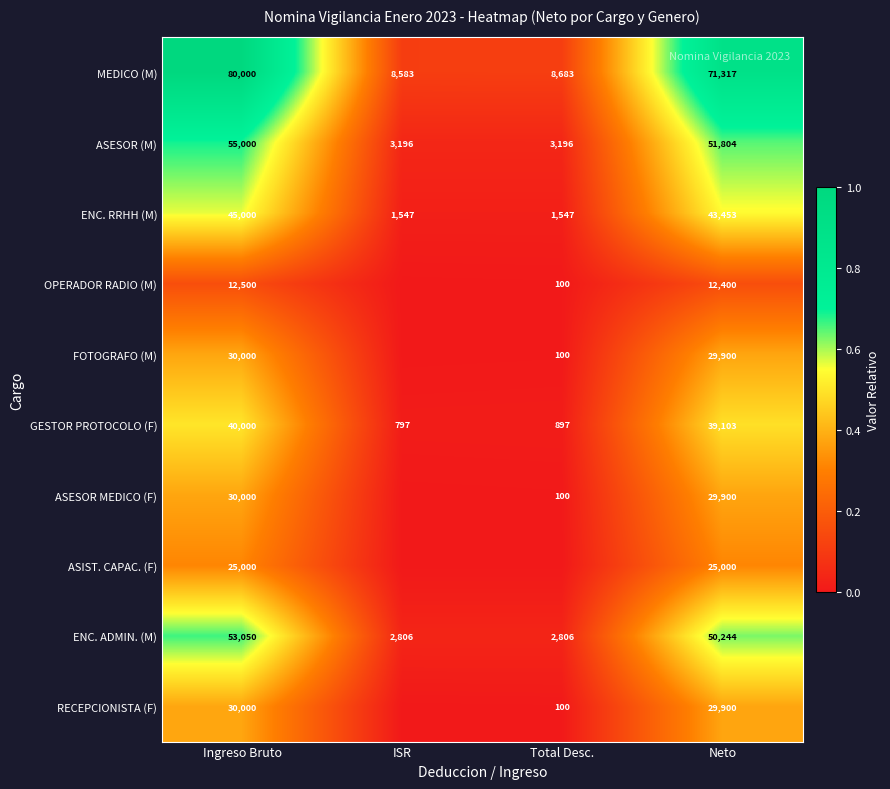

What is the spread (max minus min) of values at Ingreso Bruto?

67500